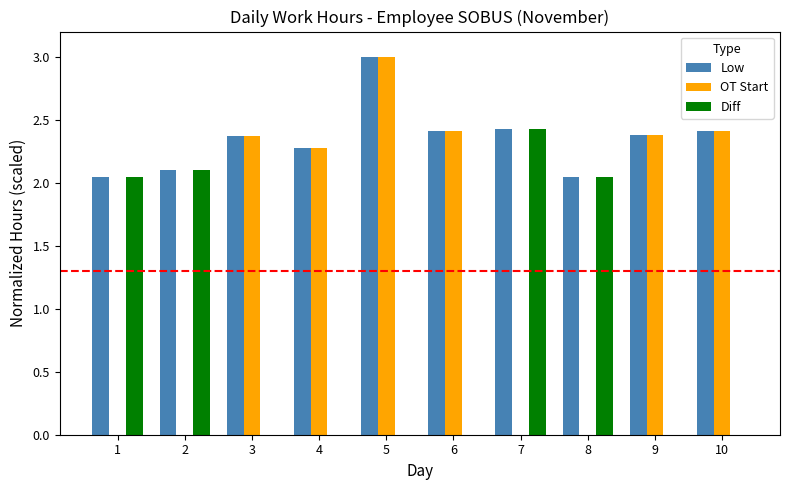

At which label does OT Start reach its peak?

5